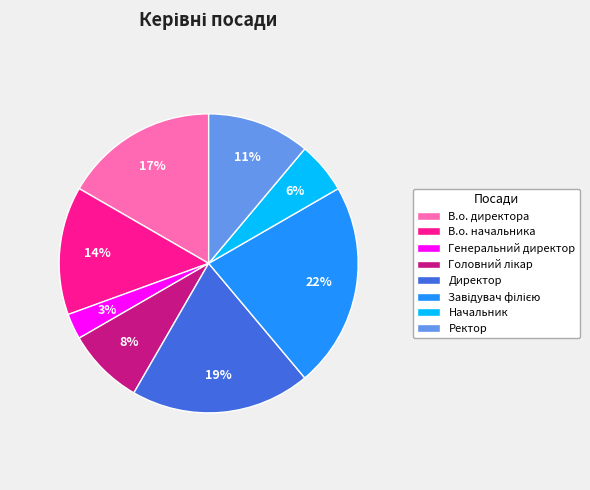

Between В.о. начальника and Генеральний директор, which is larger?

В.о. начальника